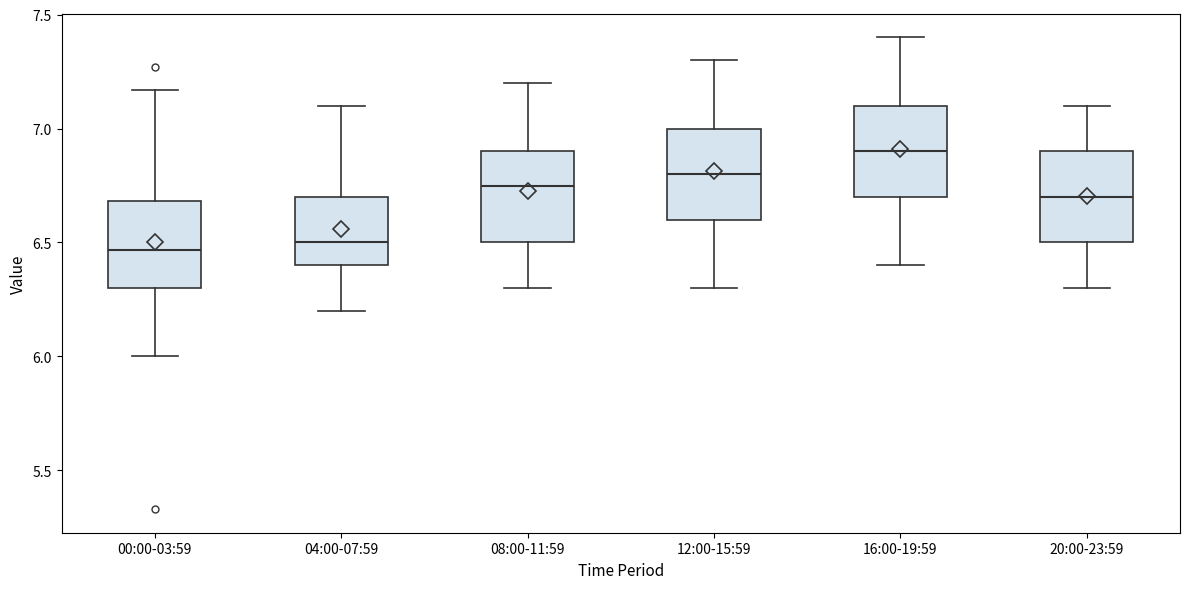

Where is the upper edge of the box for 16:00-19:59 on the y-axis? The values are not printed on the chart, so give them approximately, as read against the axis.

7.10